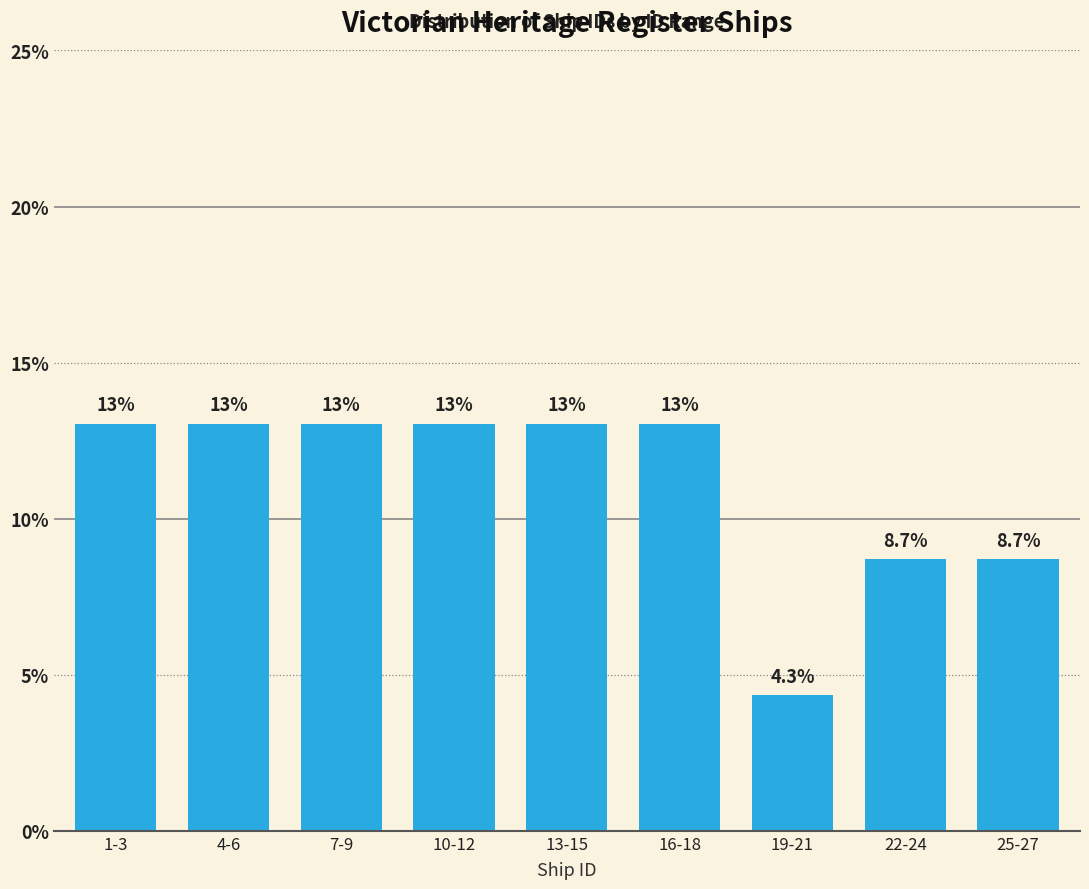

Reading left to right, extract all data points from this chart.

1-3=13.0	4-6=13.0	7-9=13.0	10-12=13.0	13-15=13.0	16-18=13.0	19-21=4.3	22-24=8.7	25-27=8.7